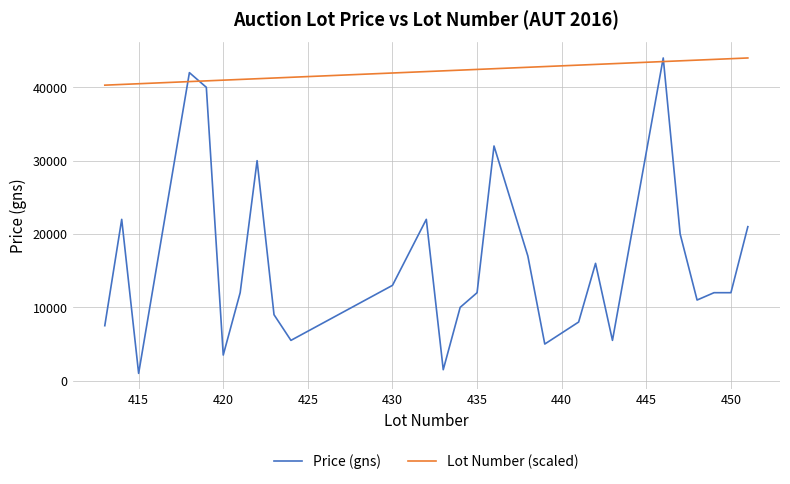

List the series in order of their overall mean, lowest first.

Price (gns), Lot Number (scaled)